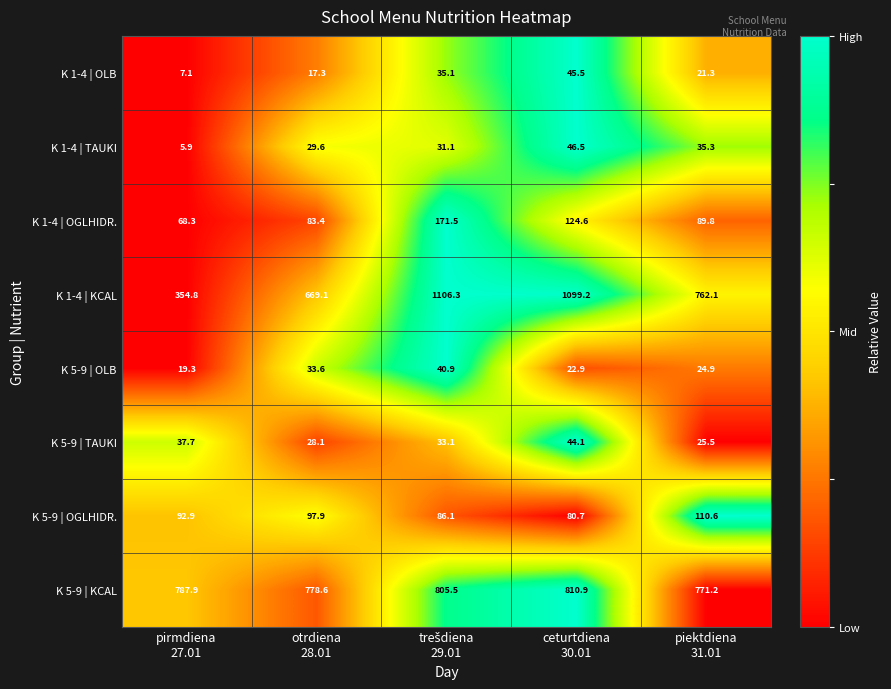

What is the greatest value displayed?

1106.3